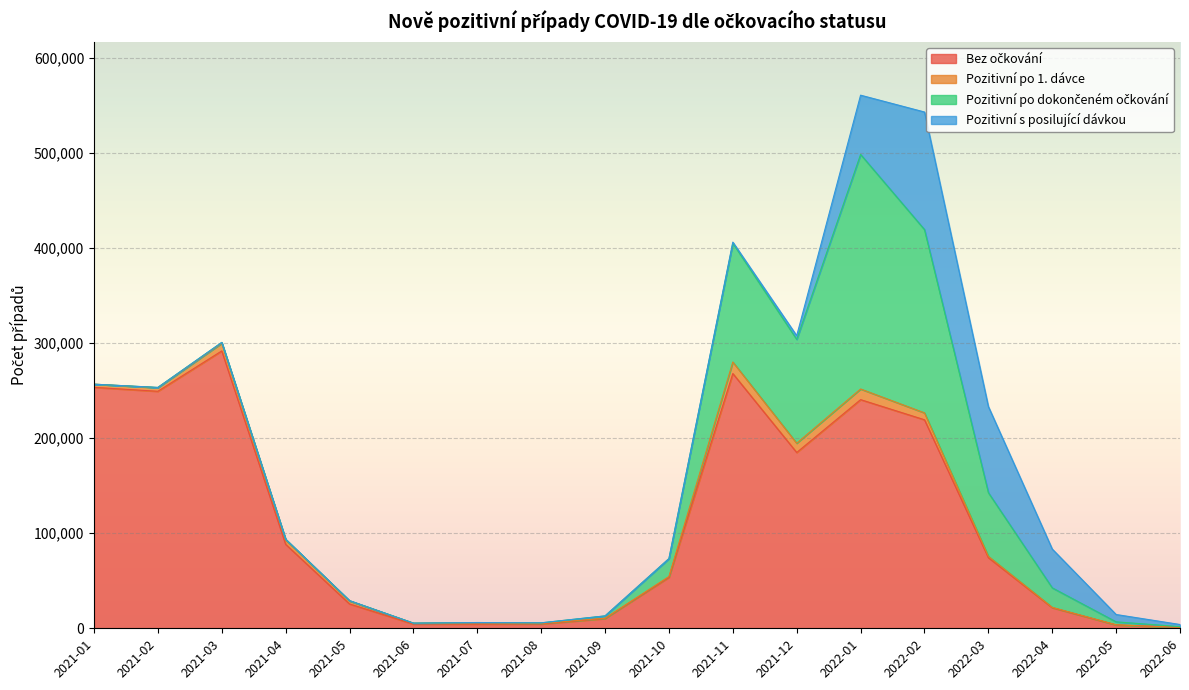

At which category does Pozitivní po 1. dávce reach its first local peak?

2021-03